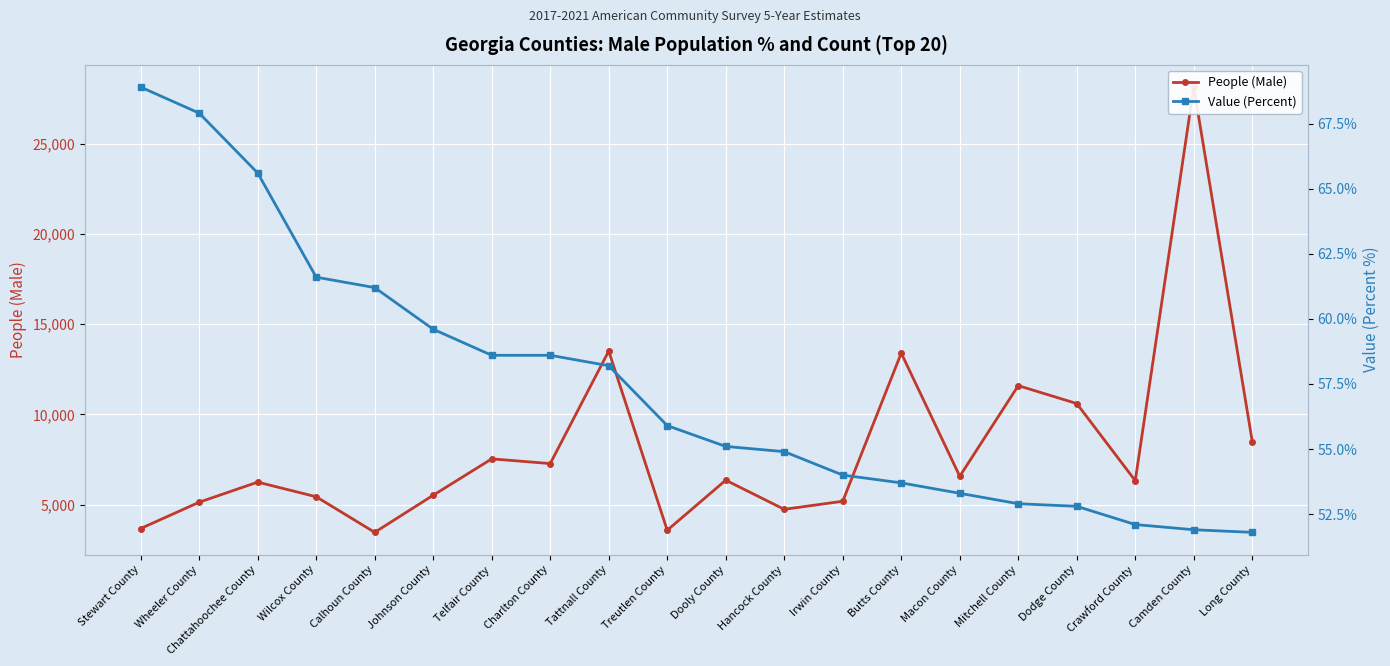

What is the sum of all People (Male) values?

162881.0